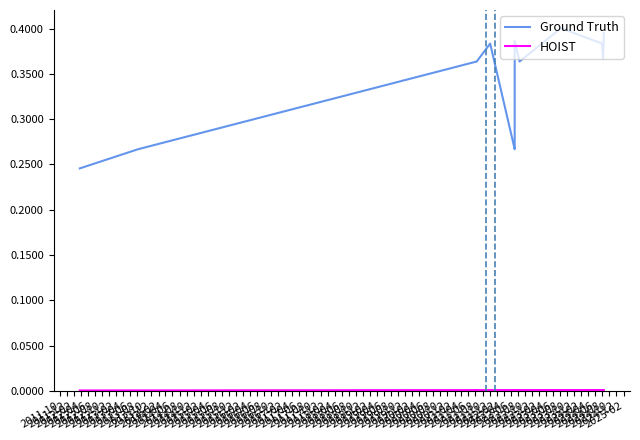

At which category does Ground Truth reach its first local peak?

2014-02